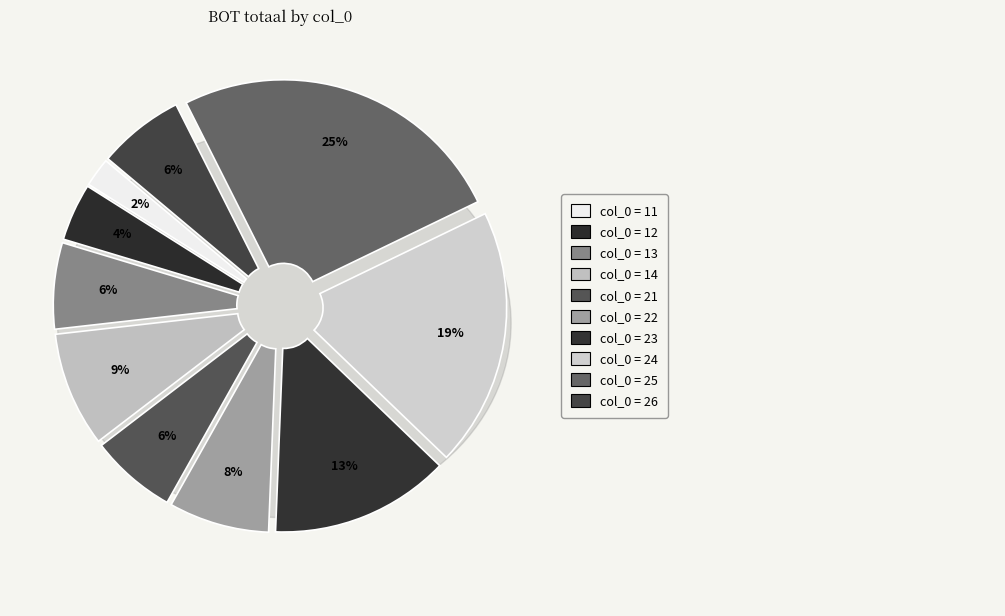

Is 24 the majority of the pie?

No